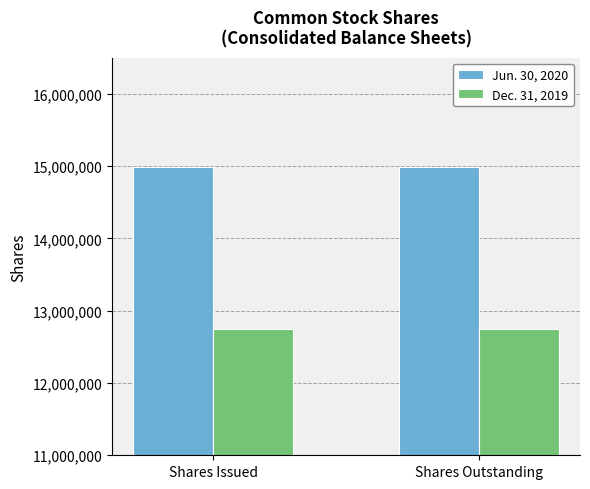

True or false: Jun. 30, 2020 has a value of 14989021 at Shares Outstanding.

True